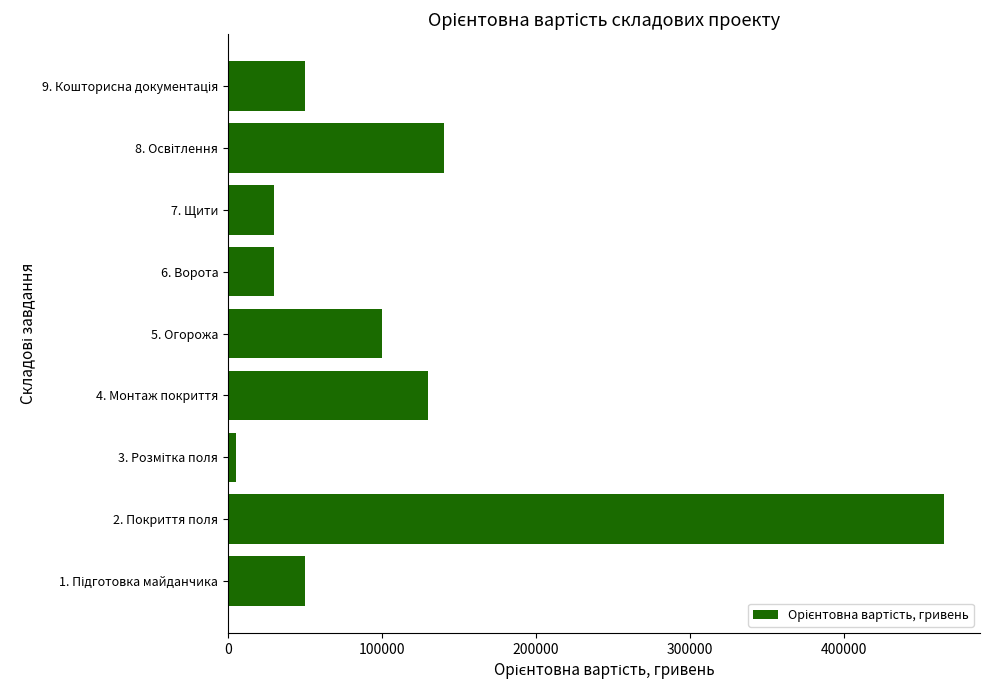

What is the average value?

111111